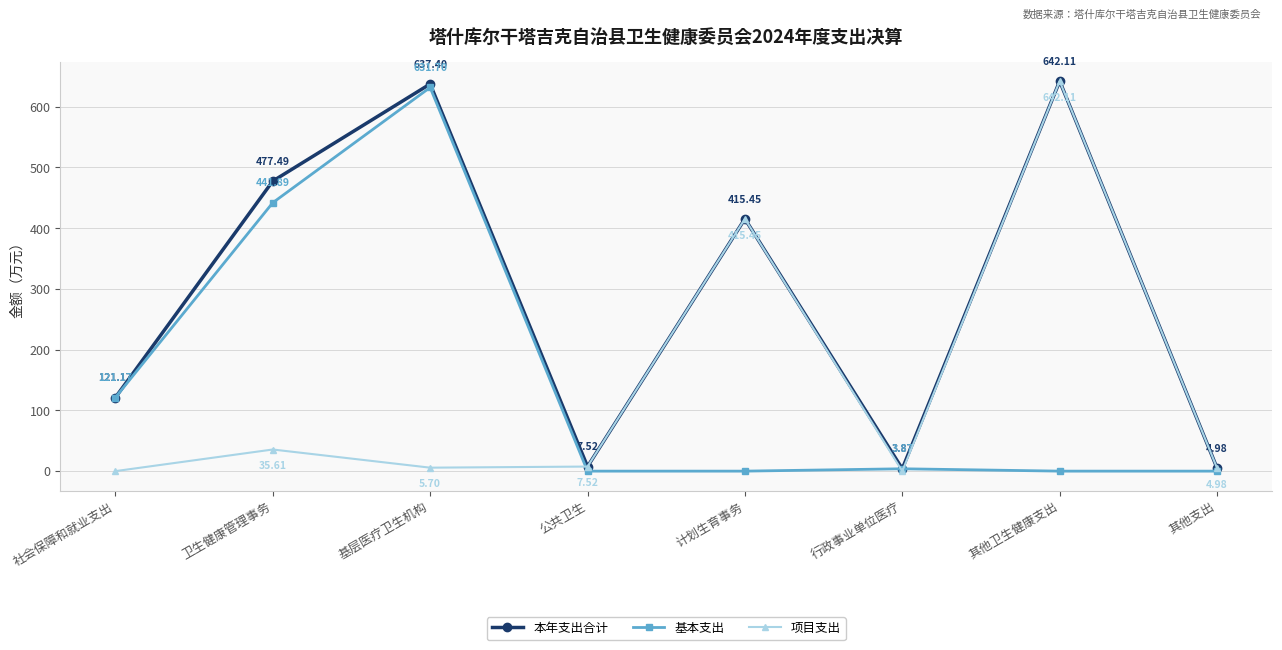

Does the chart display data point markers on the line(s)?

Yes